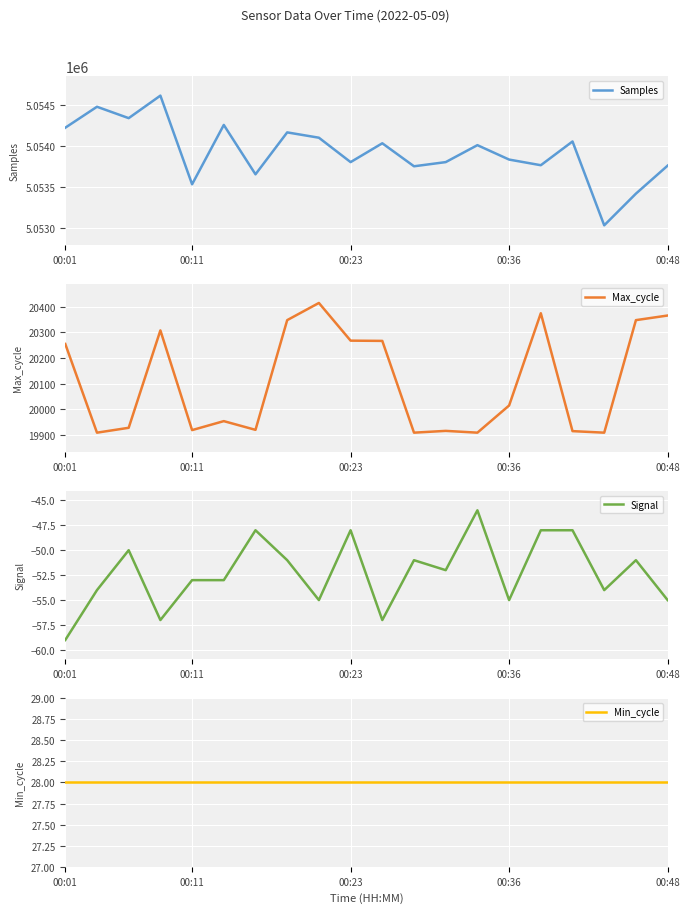

True or false: Min_cycle and Max_cycle intersect in this chart.

False